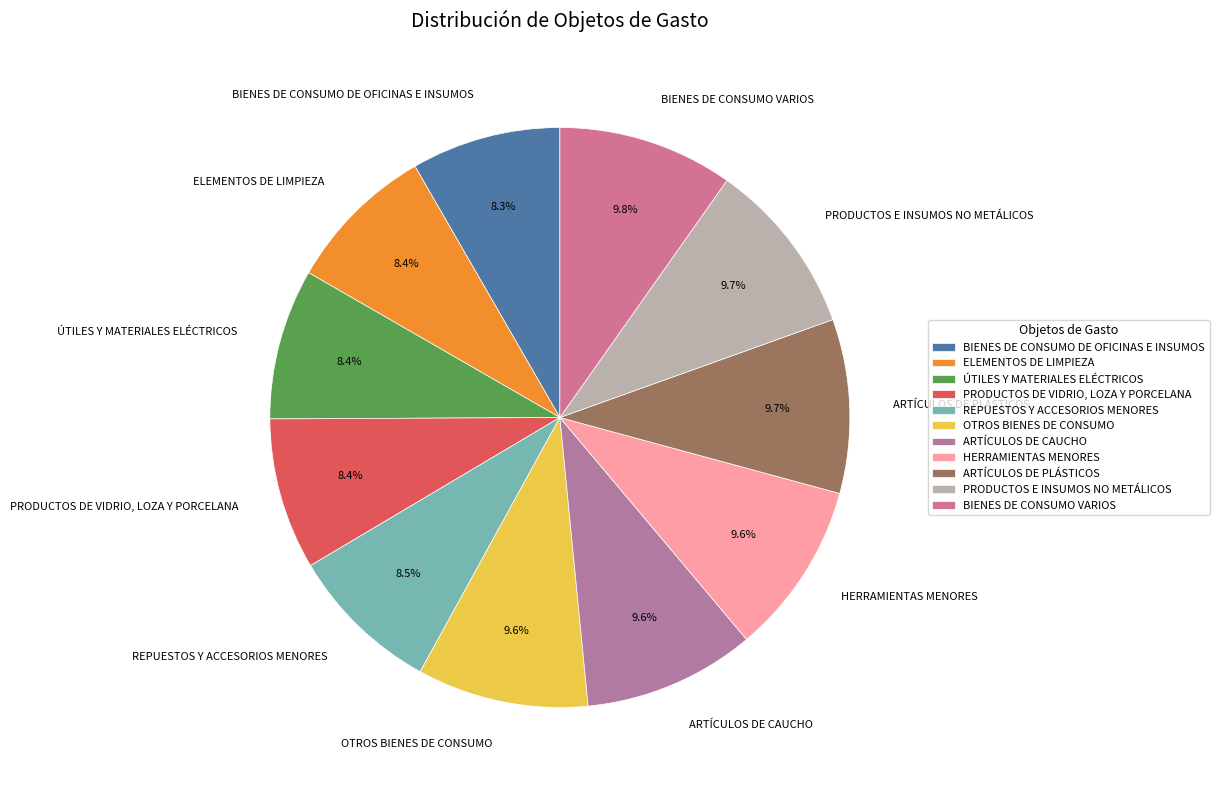

To the nearest percent, what is the difference between the largest and smallest slice percentages?

1%